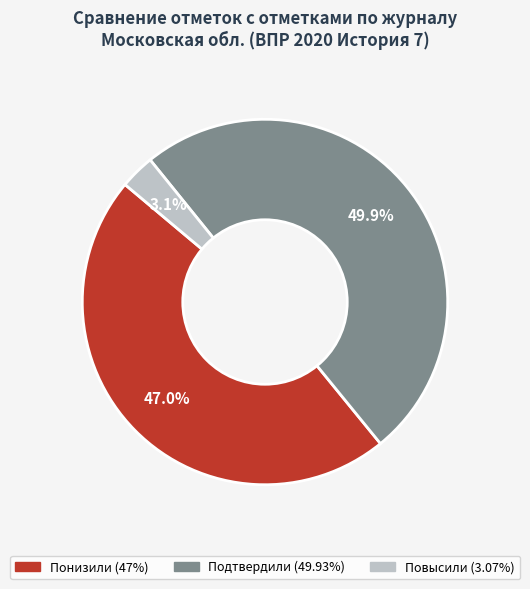

How many slices are in this pie chart?

3